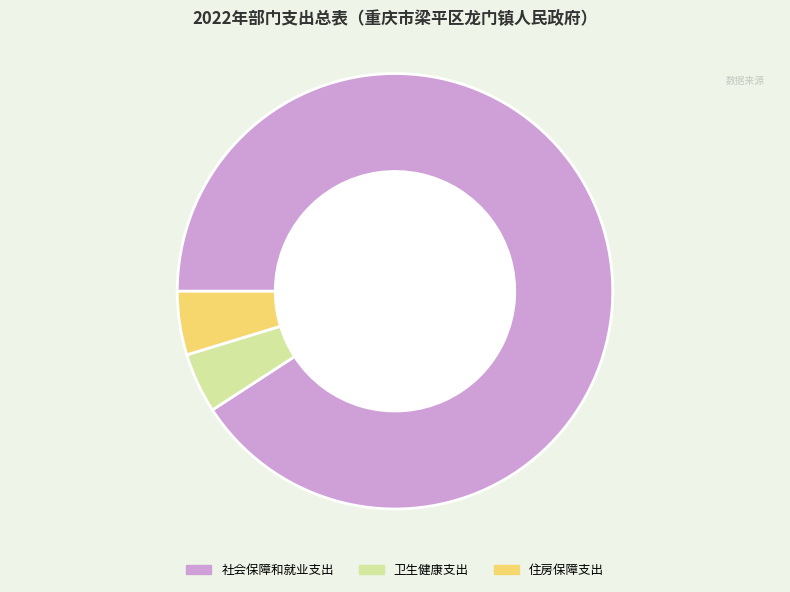

Is the sum of 住房保障支出 and 社会保障和就业支出 greater than half?

Yes